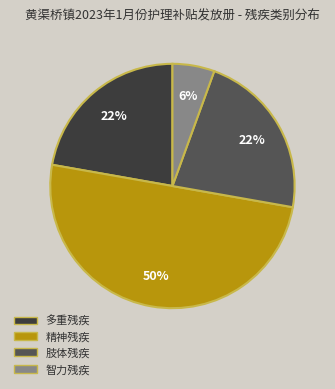

To the nearest percent, what is the average slice percentage?

25%